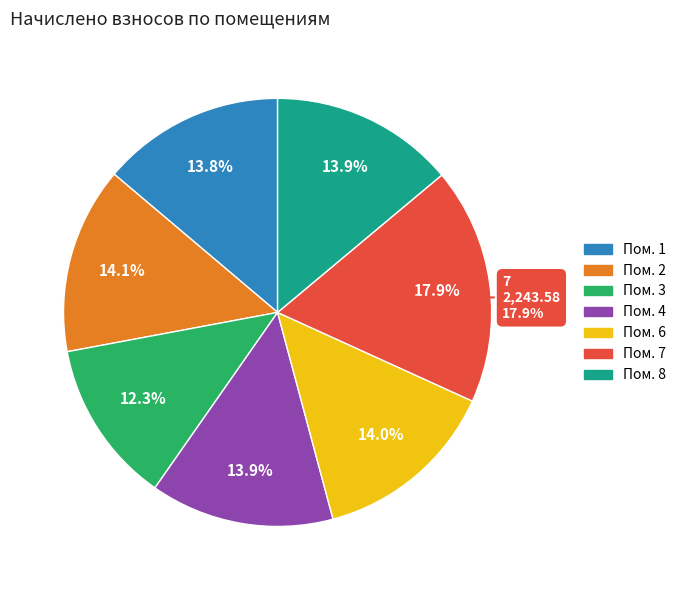

Is there any slice that represents more than half of the pie?

No